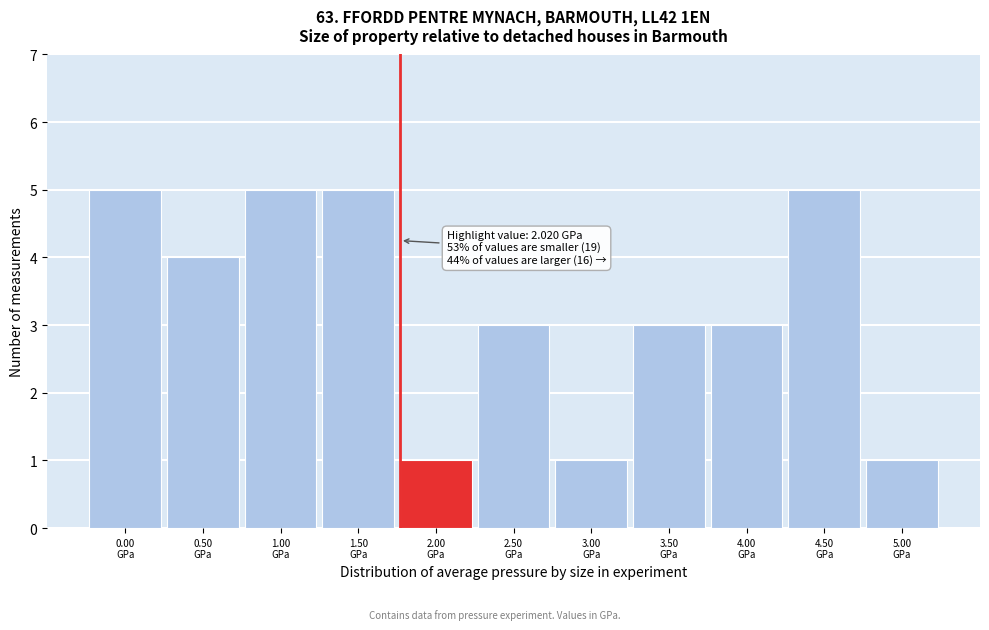

Reading left to right, extract all data points from this chart.

5	4	5	5	1	3	1	3	3	5	1